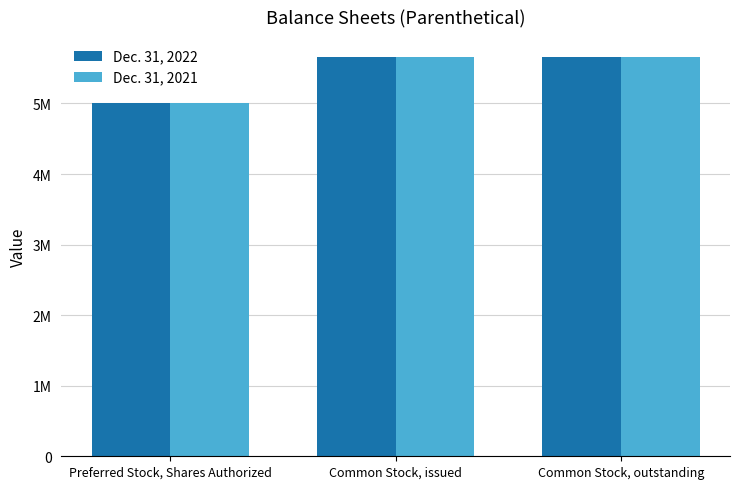

Does the chart contain any negative values?

No